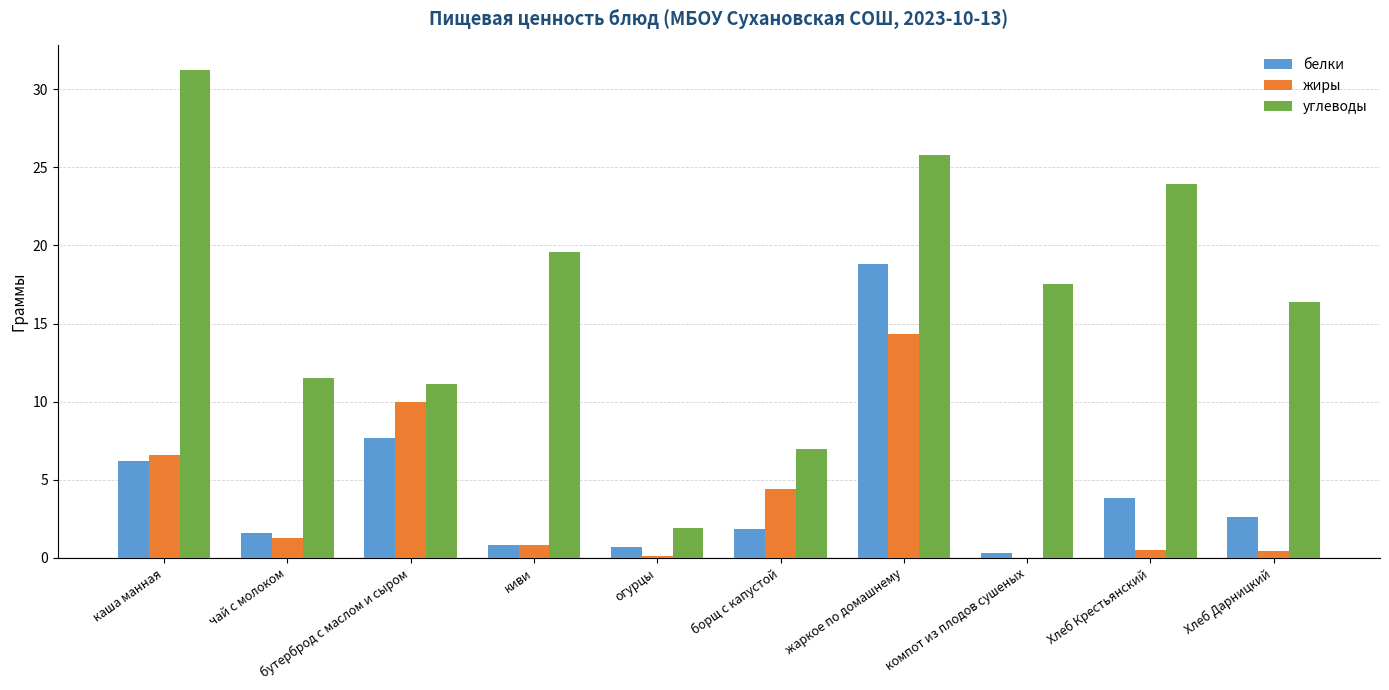

At which category is the sum across all series the highest?

жаркое по домашнему